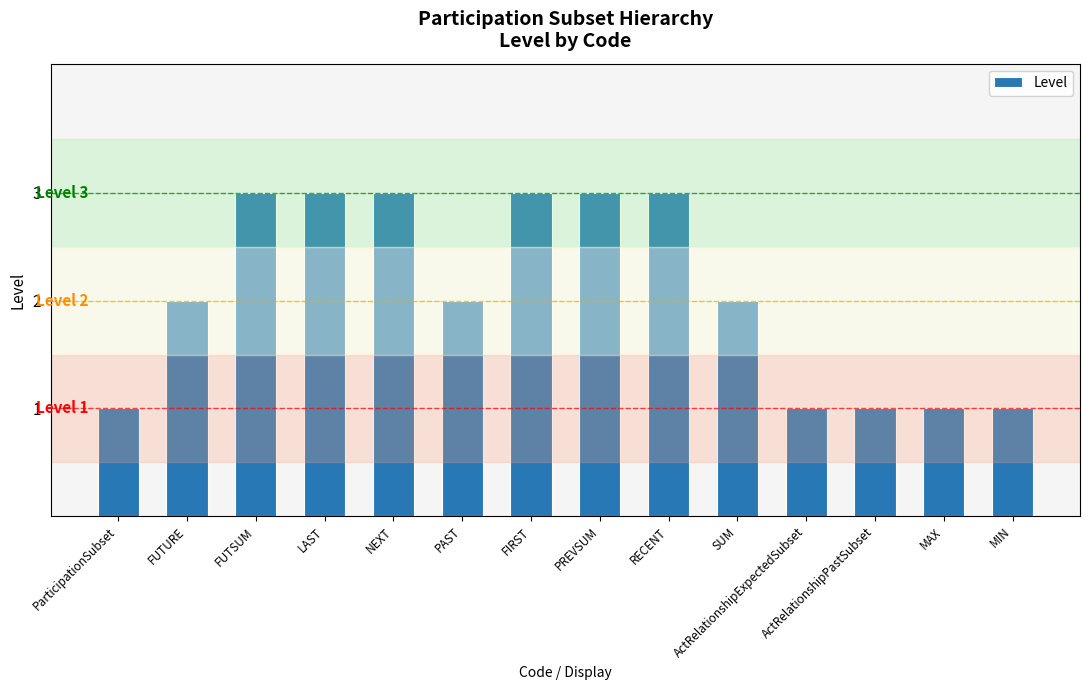

What is the ratio of the value at FUTSUM to the value at ActRelationshipExpectedSubset?

3.0